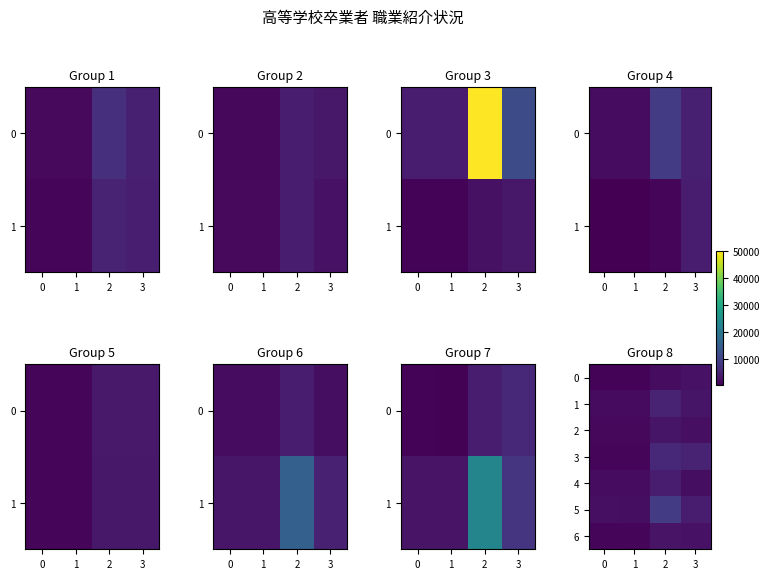

At which label is 1 closest to 3480?

3